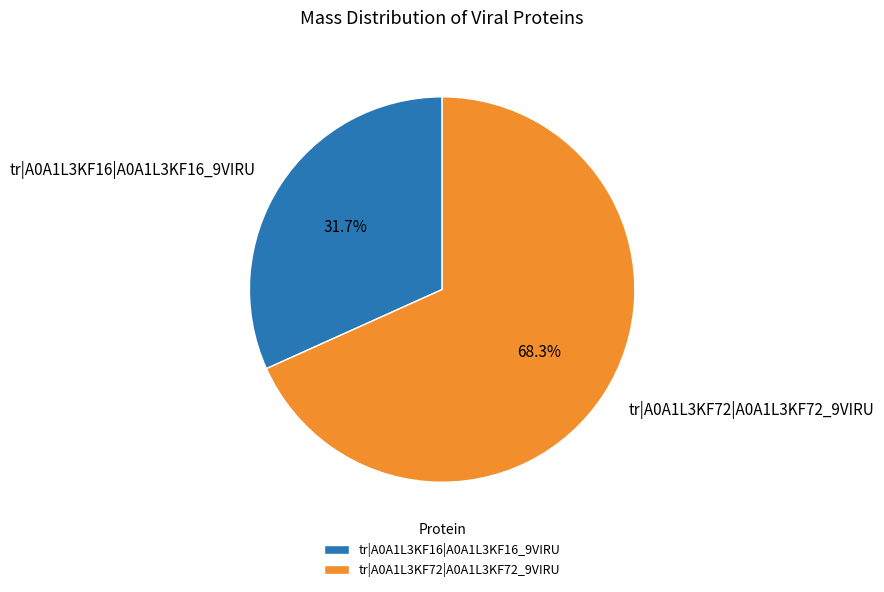

What is the ratio of the value at tr|A0A1L3KF72|A0A1L3KF72_9VIRU to the value at tr|A0A1L3KF16|A0A1L3KF16_9VIRU?

2.2